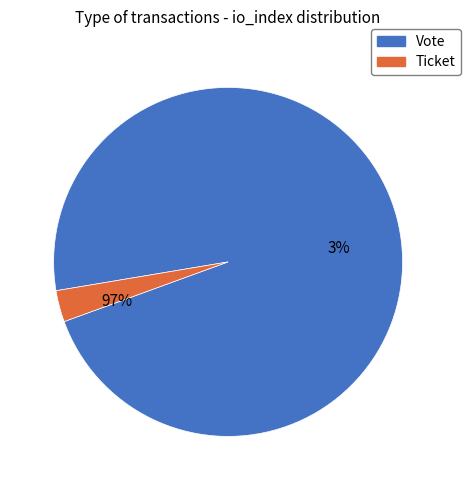

Rank the categories by value from highest to lowest.

Vote, Ticket